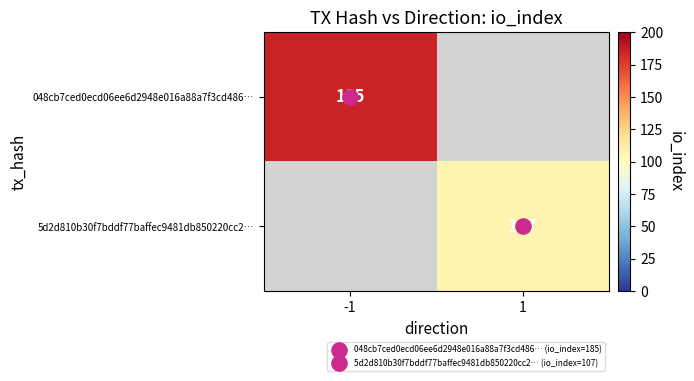

Rank the categories by 5d2d810b30f7bddf77baffec9481db850220cc2… value from highest to lowest.

-1, 1